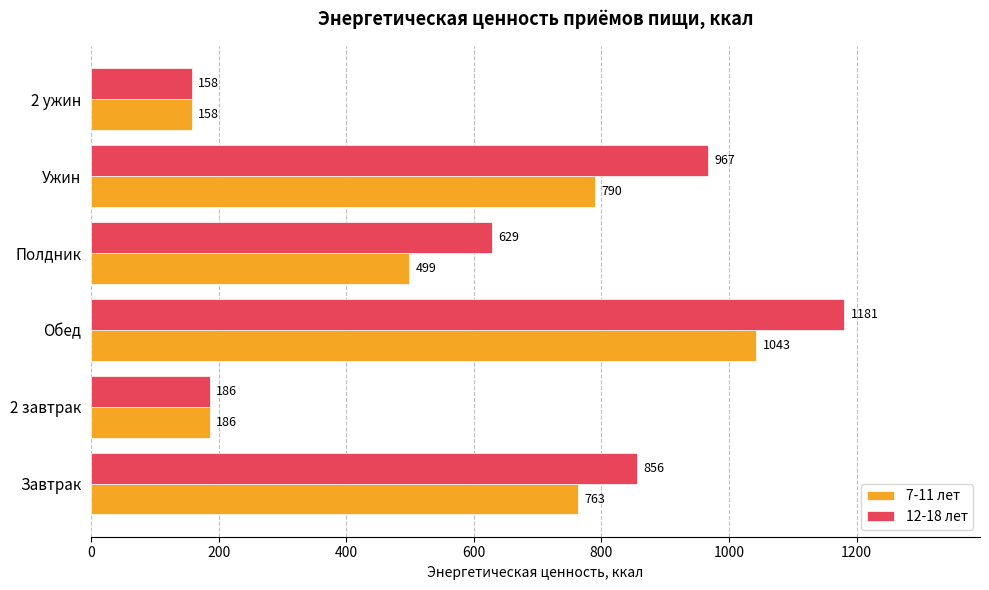

Is it true that 7-11 лет equals 186 at 2 завтрак?

True